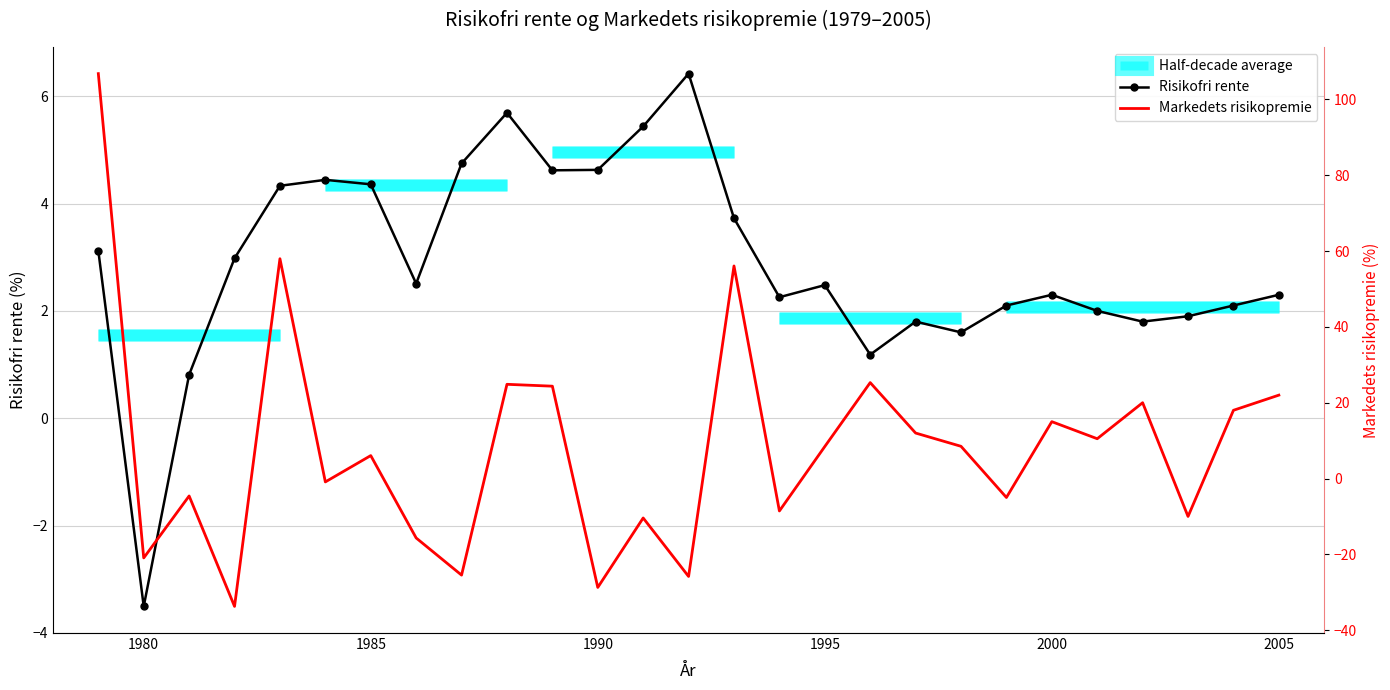

What position from the left is 23?

24